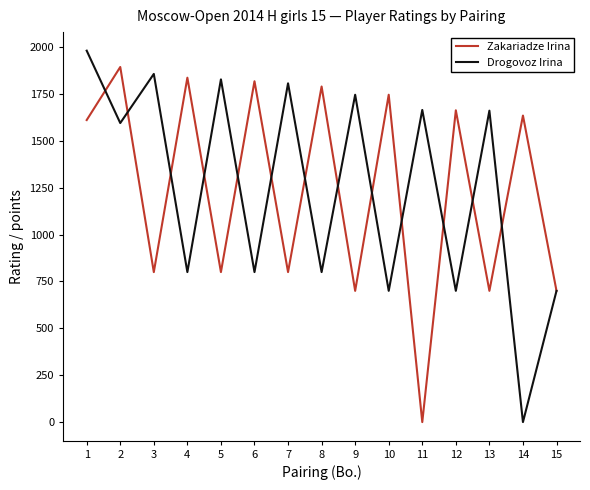

At how many categories does at least one series exceed 1239?

14